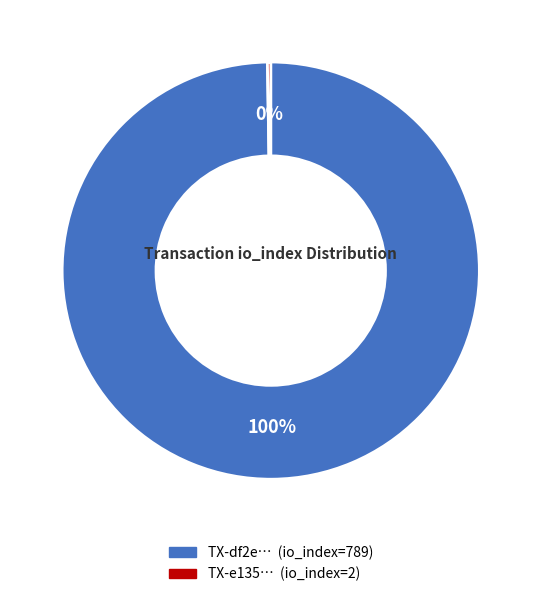

To the nearest percent, what is the average slice percentage?

50%